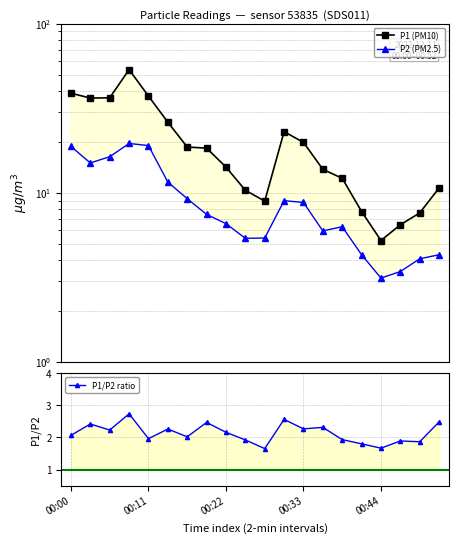

True or false: P1 (PM10) and P1/P2 ratio intersect in this chart.

False